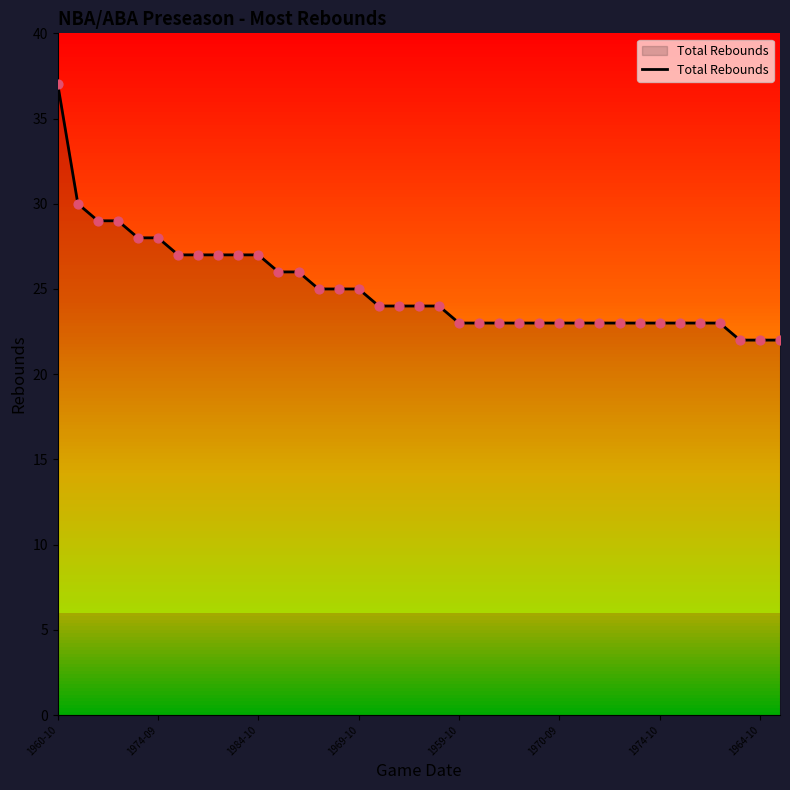

Which has a higher value, 36 or 1969-10?

1969-10